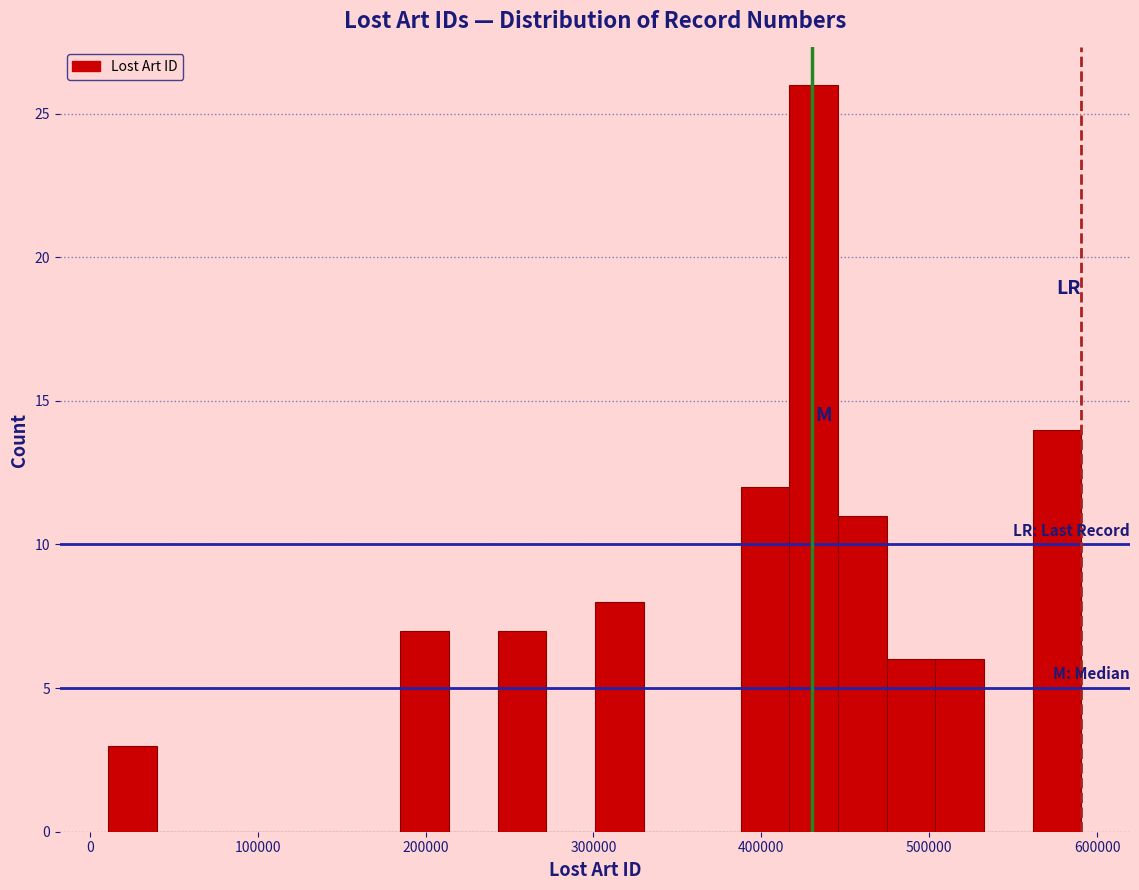

Read against the x-axis, roughly where is the centre of the tallest bar?

430000